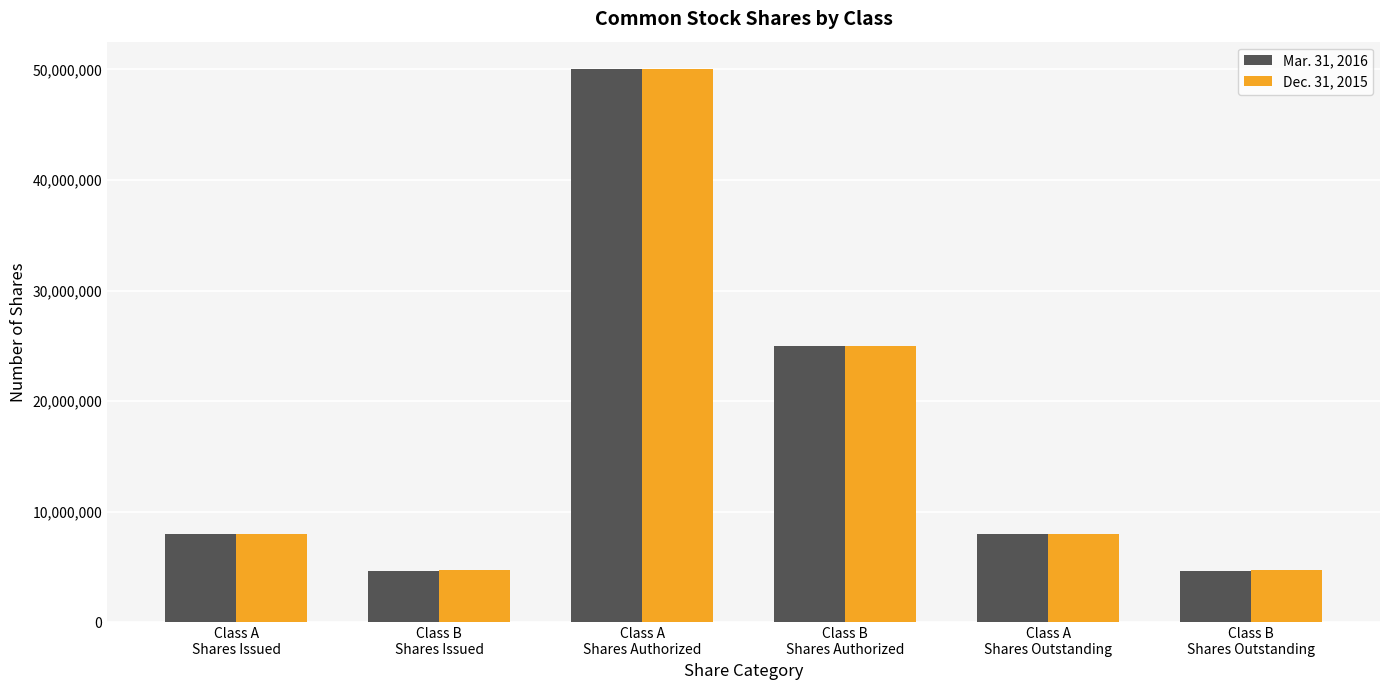

List the series in order of their overall mean, lowest first.

Dec. 31, 2015, Mar. 31, 2016